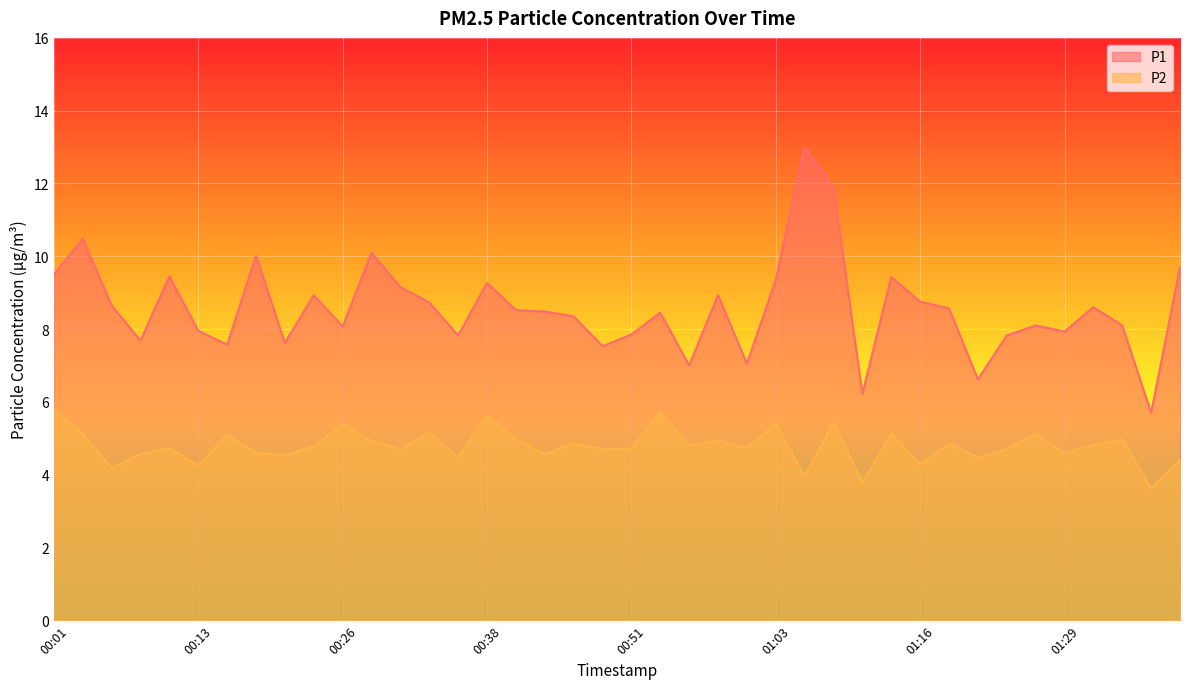

Which series has the largest range (max minus min)?

P1